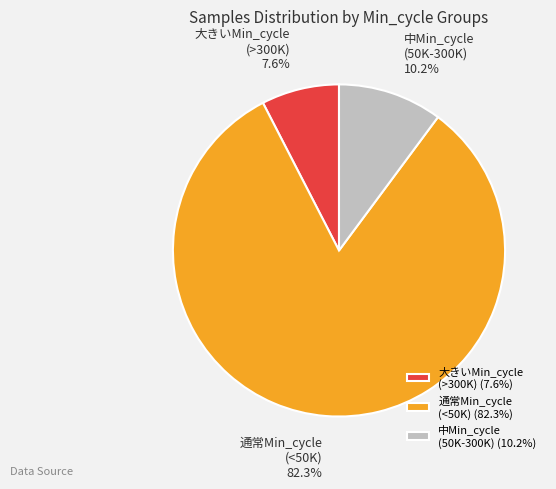

Approximately how many times larger is the value at 大きいMin_cycle (>300K) compared to 中Min_cycle (50K-300K)?

0.7